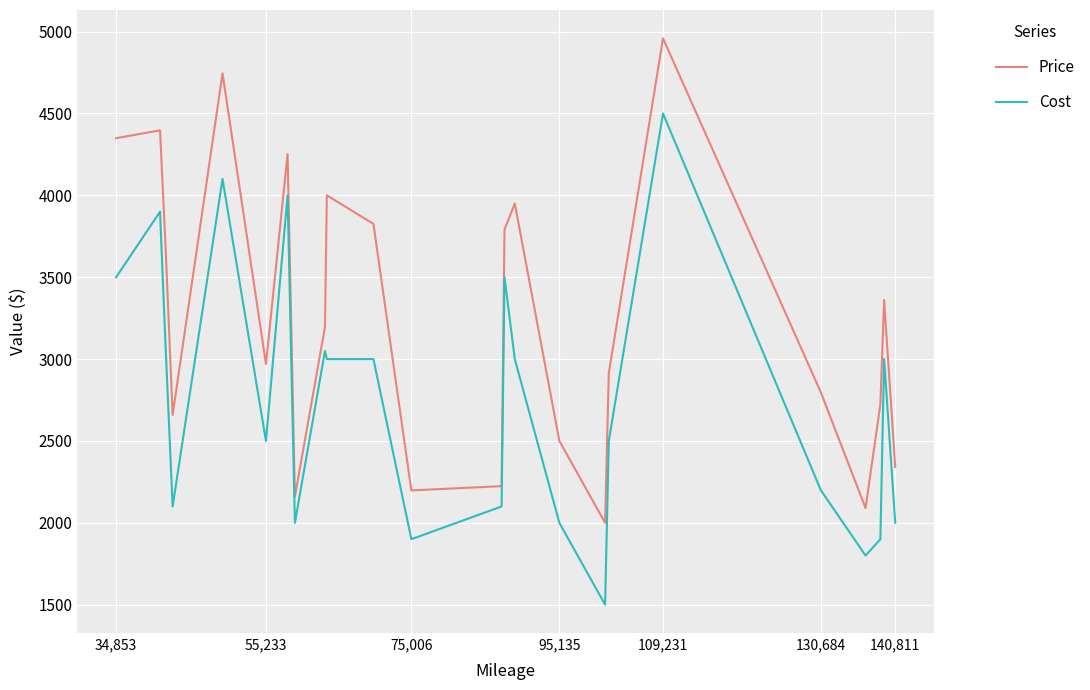

What is the maximum value shown in the chart?

4959